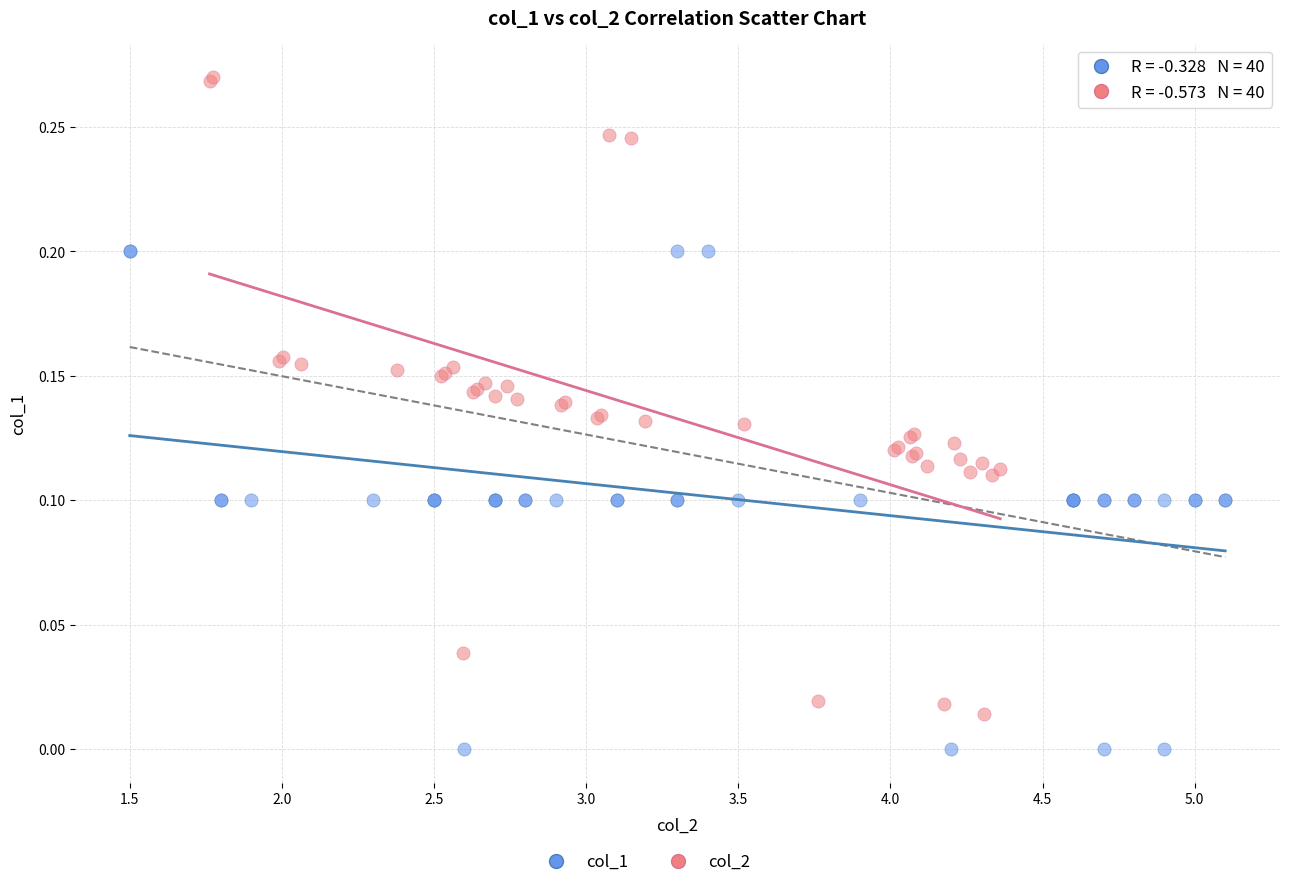

Which series contains the lowest Y value?

col_1